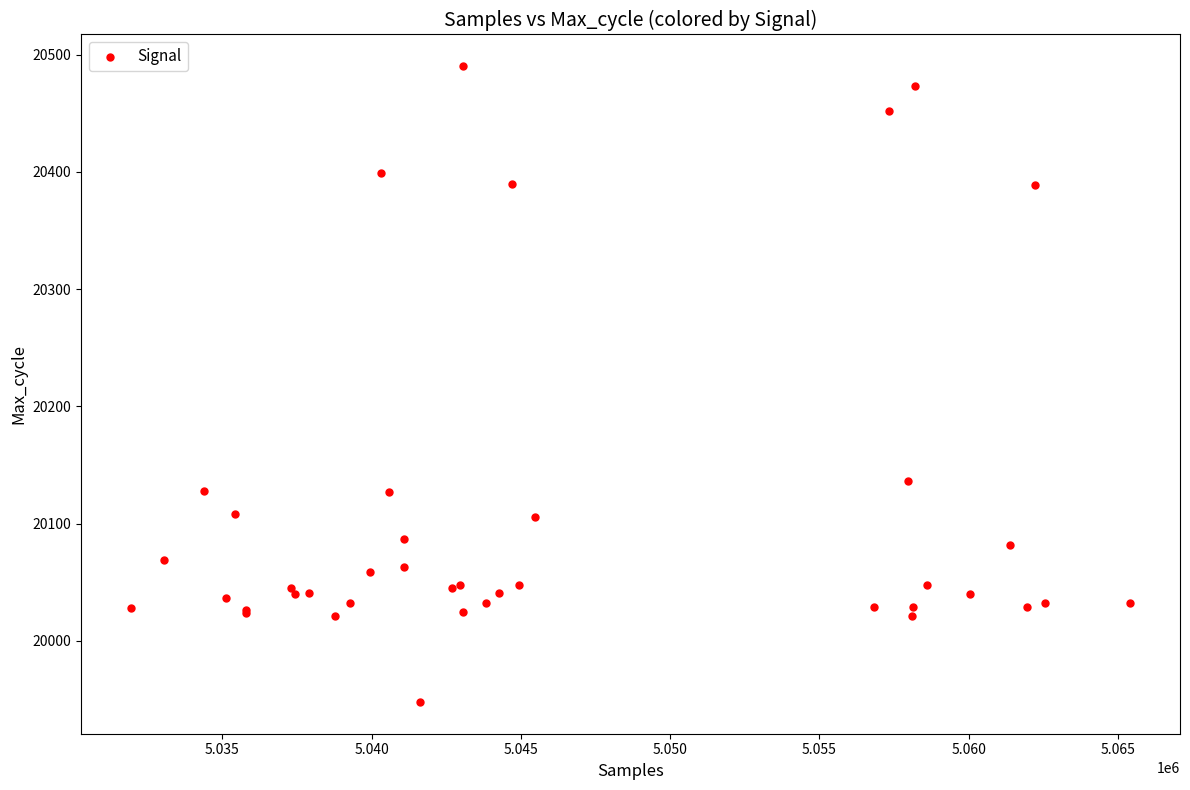

What Y value in the scatter plot is closest to 20219?

20136